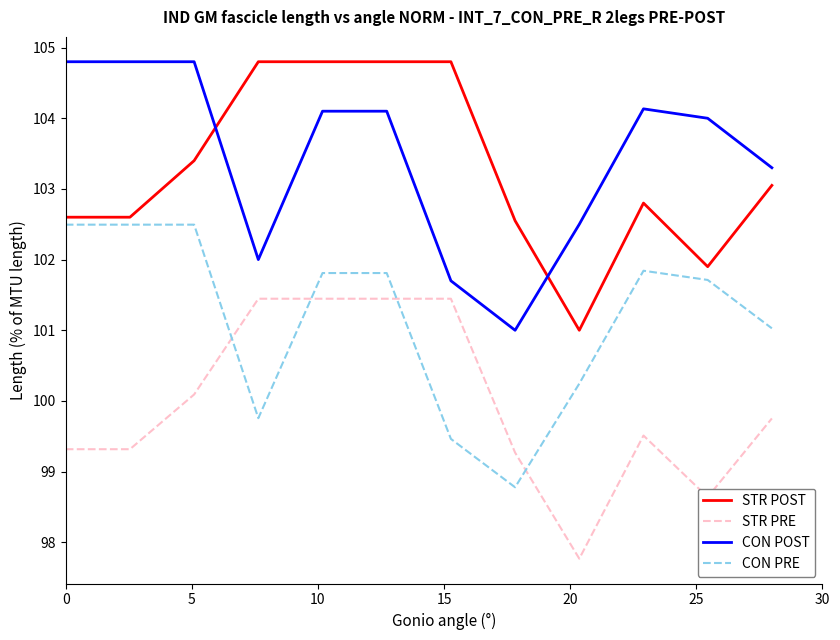

What is the lowest value of the STR POST series?

101.0